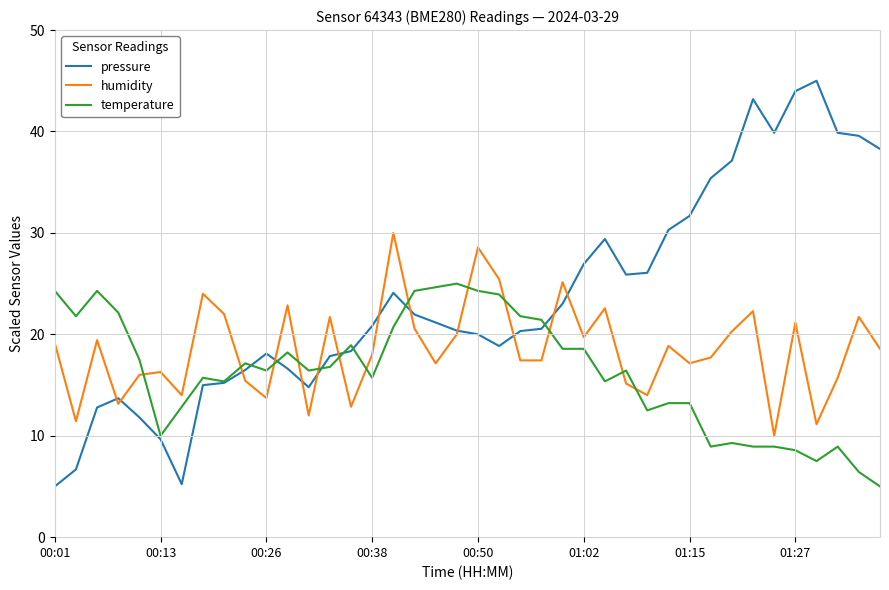

List the series in order of their peak value, highest first.

pressure, humidity, temperature